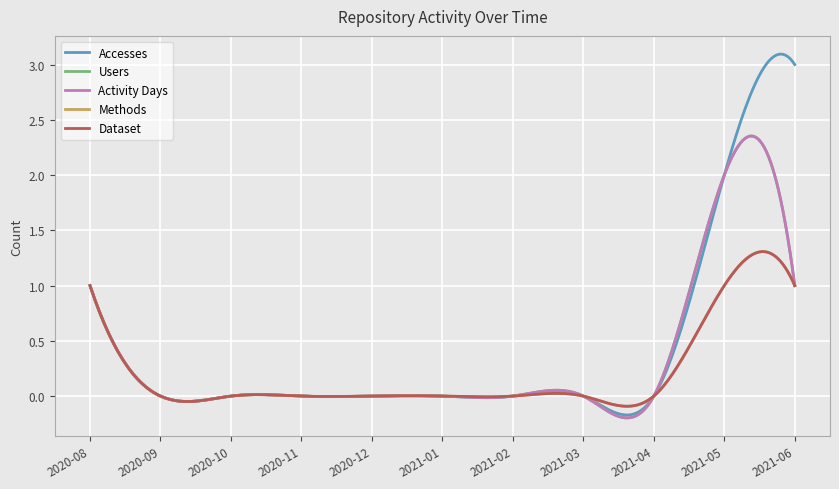

How many lines are shown in the chart?

5